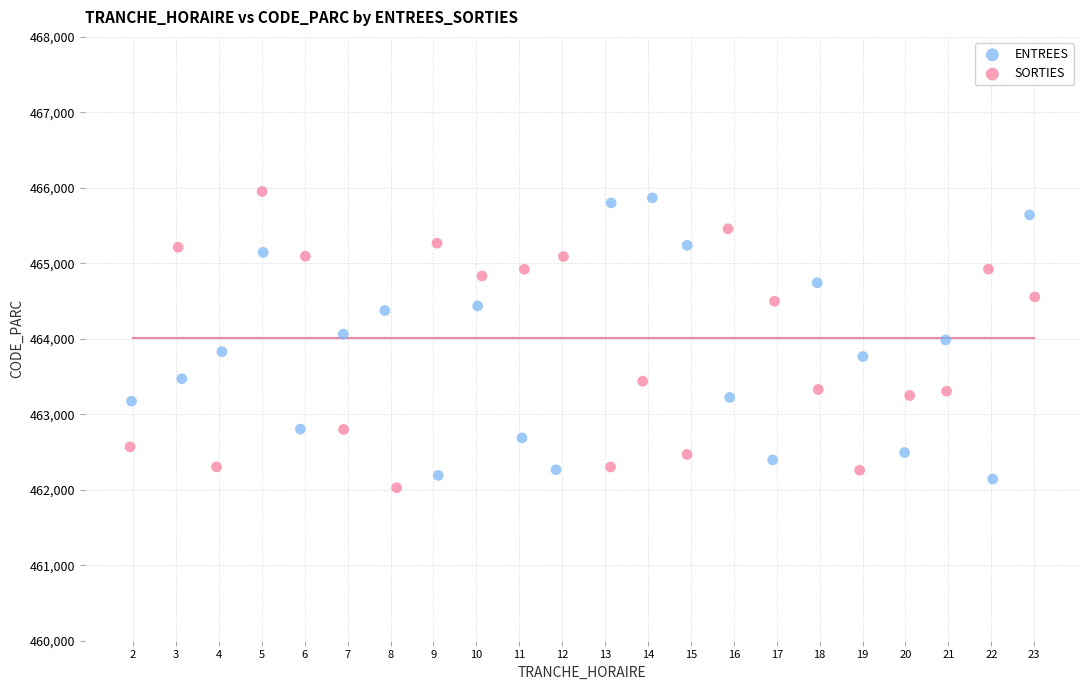

What are all the series names shown in the legend?

ENTREES, SORTIES